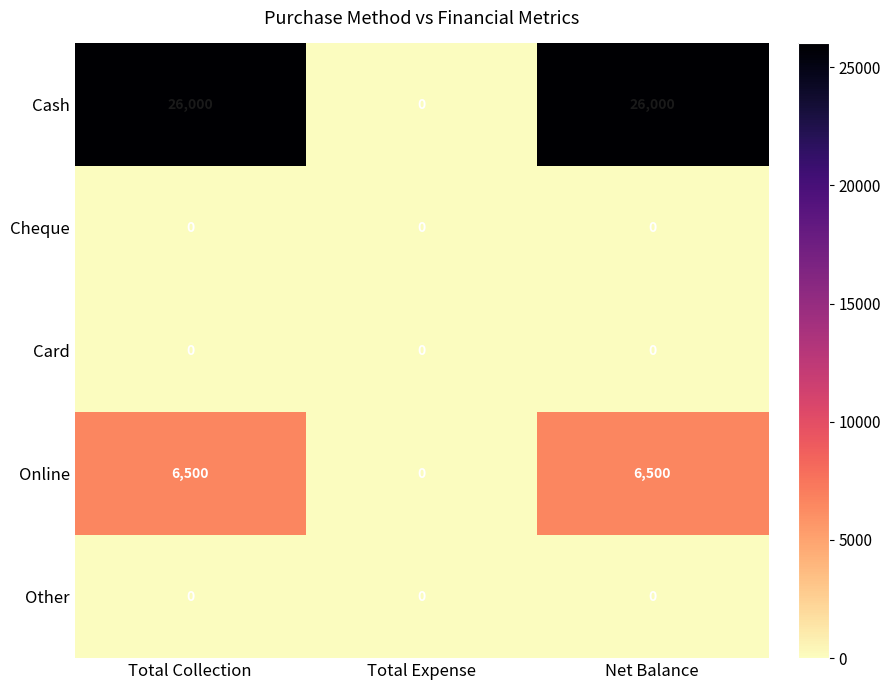

Reading left to right, list all the values displayed in this chart.

Cash: Total Collection=26000	Total Expense=0	Net Balance=26000
Cheque: Total Collection=0	Total Expense=0	Net Balance=0
Card: Total Collection=0	Total Expense=0	Net Balance=0
Online: Total Collection=6500	Total Expense=0	Net Balance=6500
Other: Total Collection=0	Total Expense=0	Net Balance=0